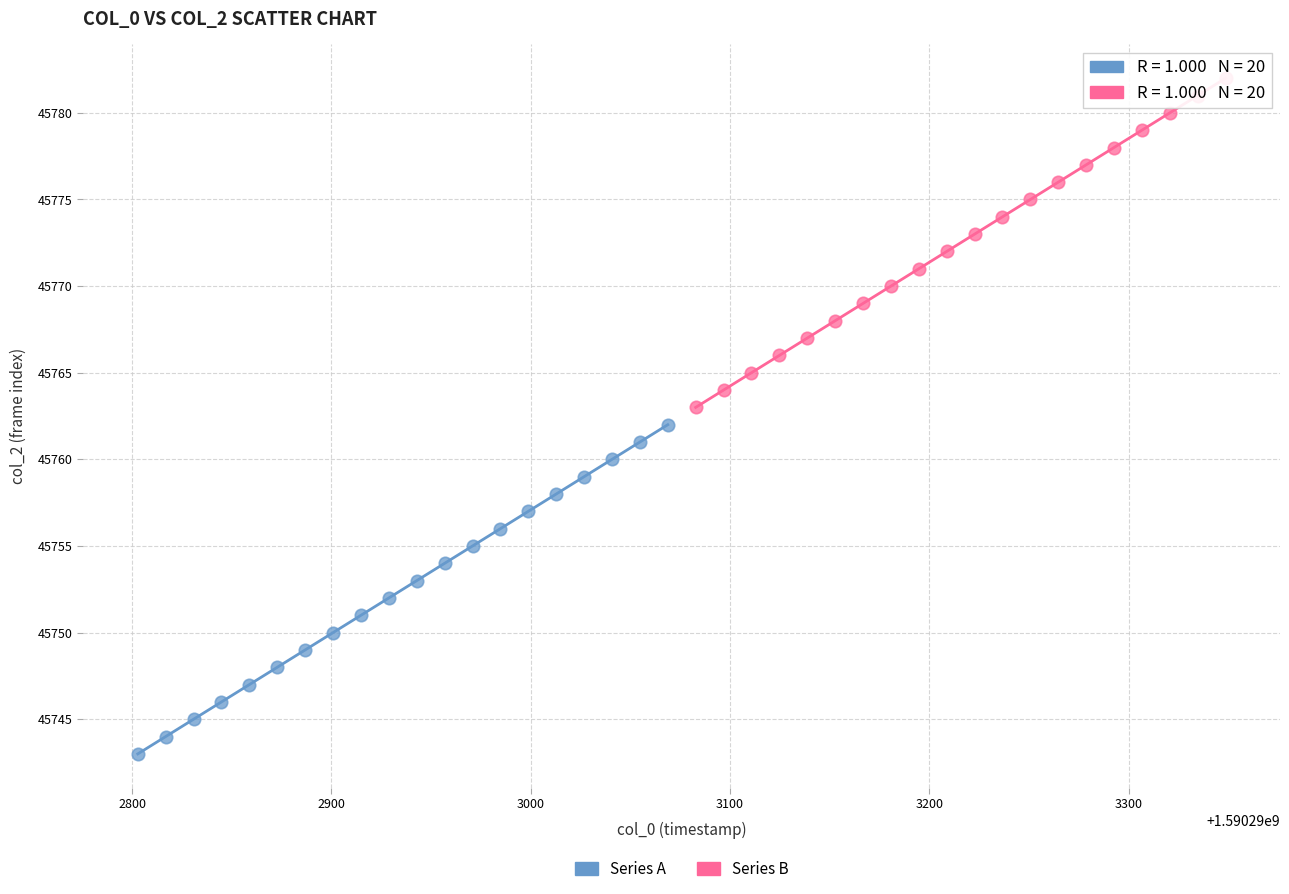

What are all the series names shown in the legend?

Series A, Series B